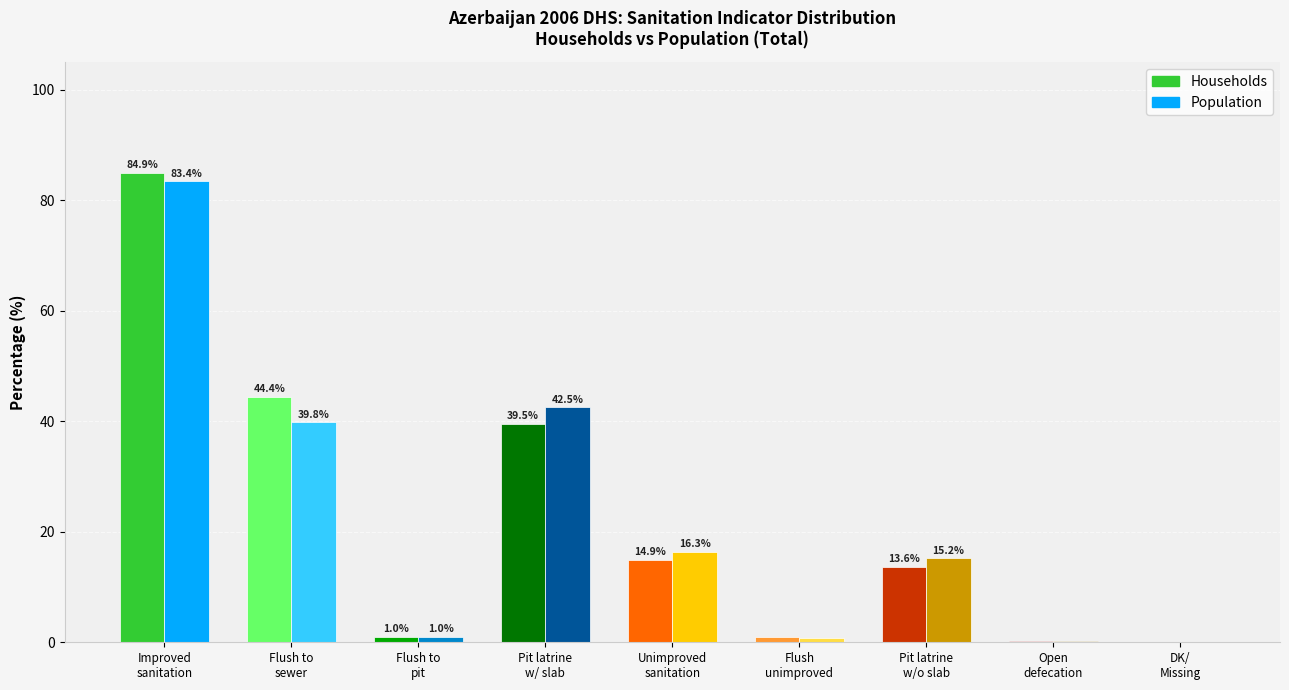

Is the value of Population at Unimproved
sanitation greater than the value of Households at Pit latrine
w/o slab?

Yes